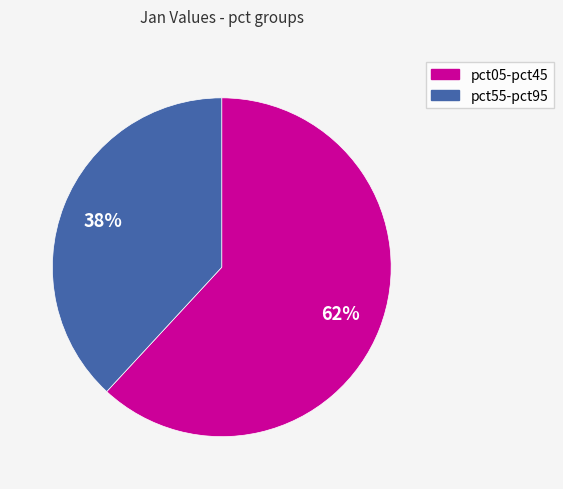

Is there a majority slice in this chart?

Yes